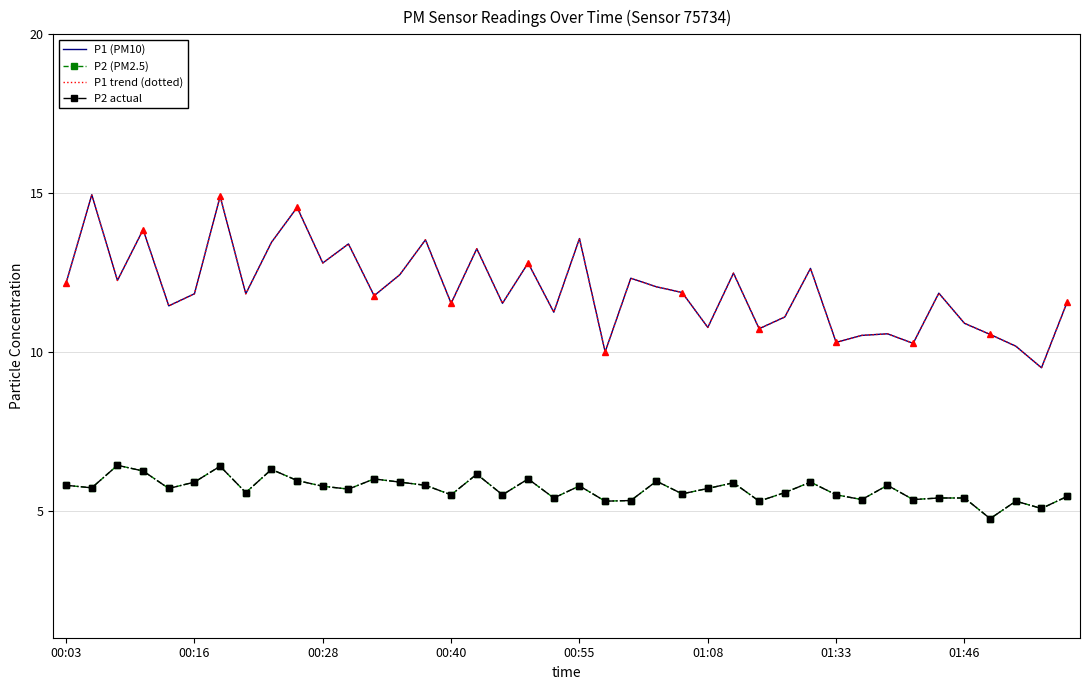

What is the smallest value displayed?

4.8